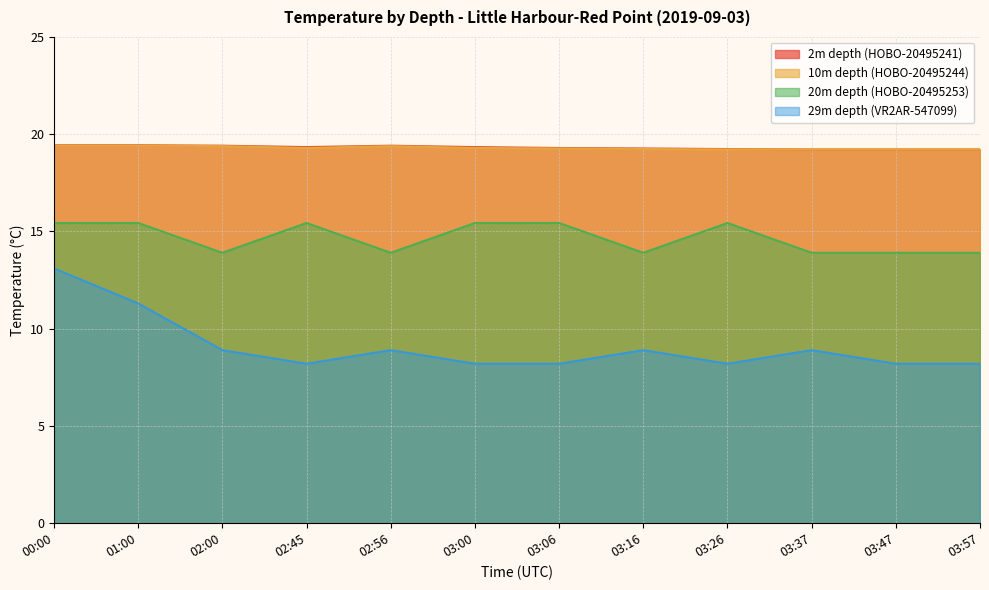

What is the sum of all 29m depth (VR2AR-547099) values?

109.2